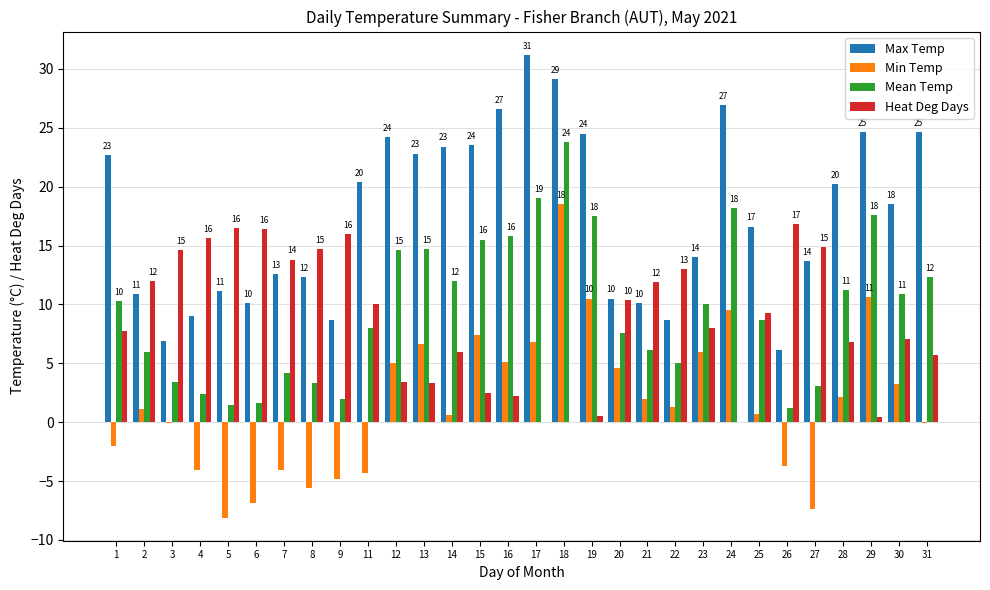

What is the sum of all Heat Deg Days values?

259.5